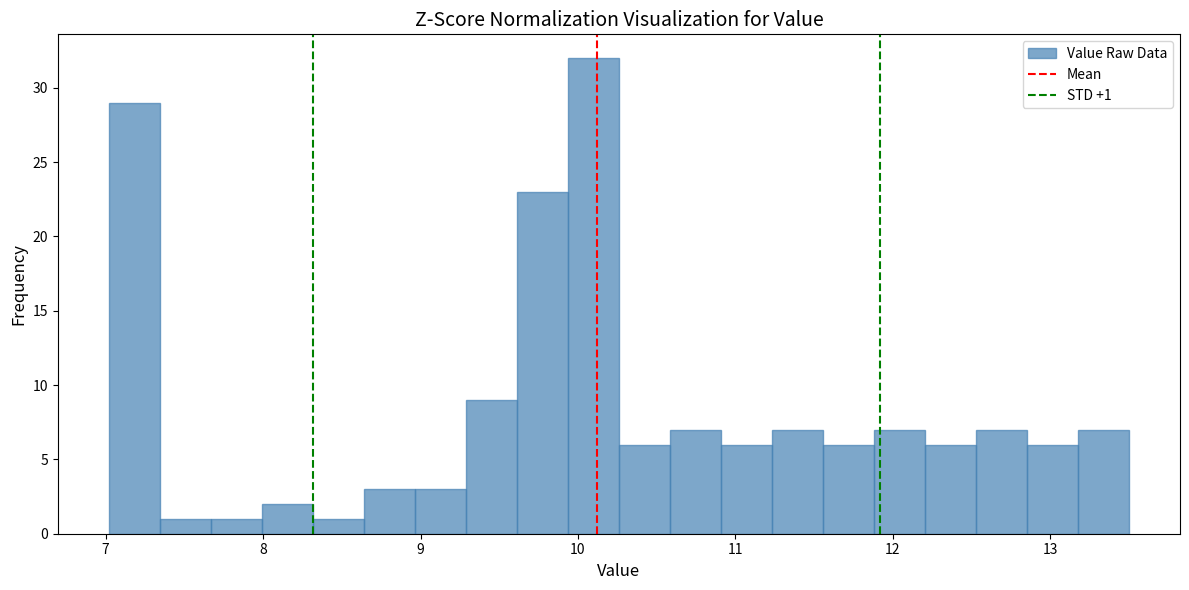

Read against the x-axis, roughly where is the centre of the tallest bar?

10.1